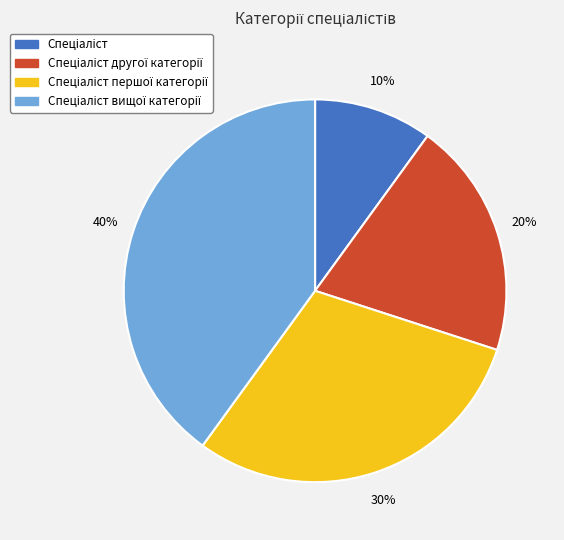

To the nearest percent, what is the average slice percentage?

25%